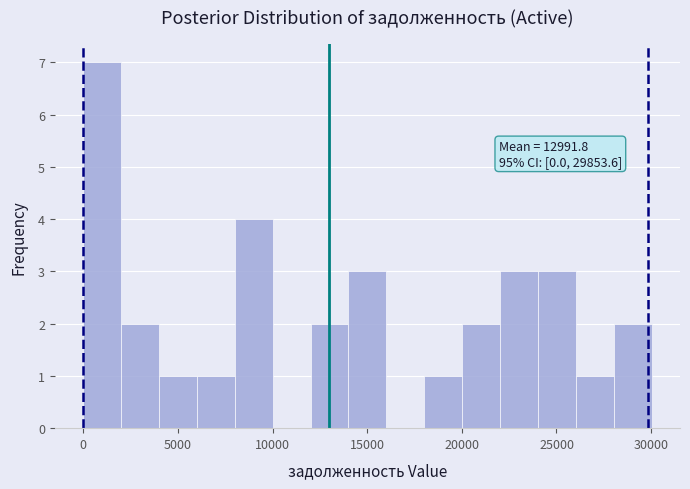

Over which range of the x-axis is the bar tallest?

0 to 2000